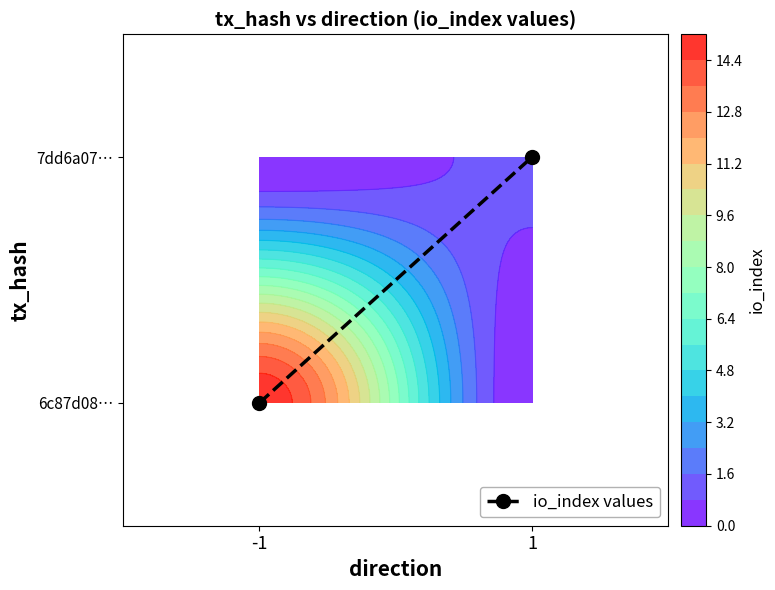

Reading left to right, list all the values displayed in this chart.

-1=0	1=1